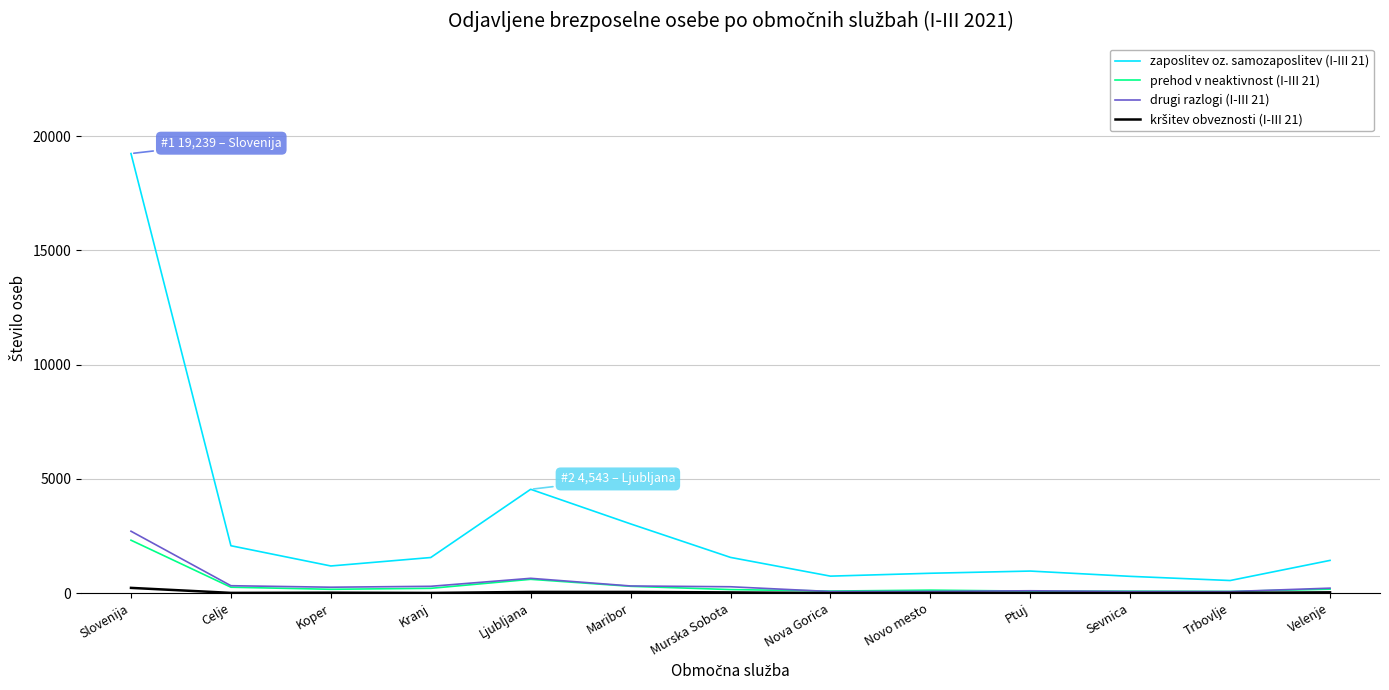

What is the maximum value shown in the chart?

19239